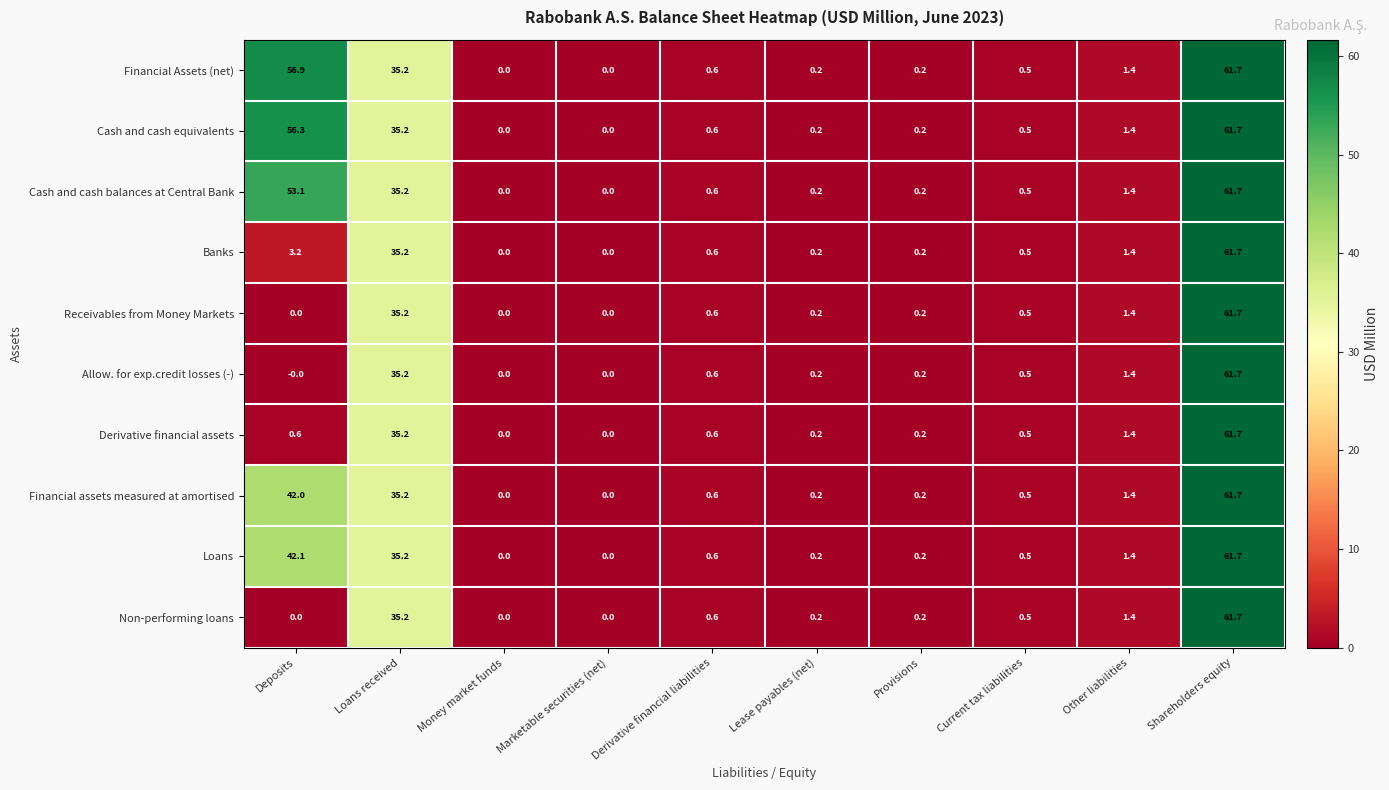

Which series has the largest total across all categories?

Financial Assets (net)